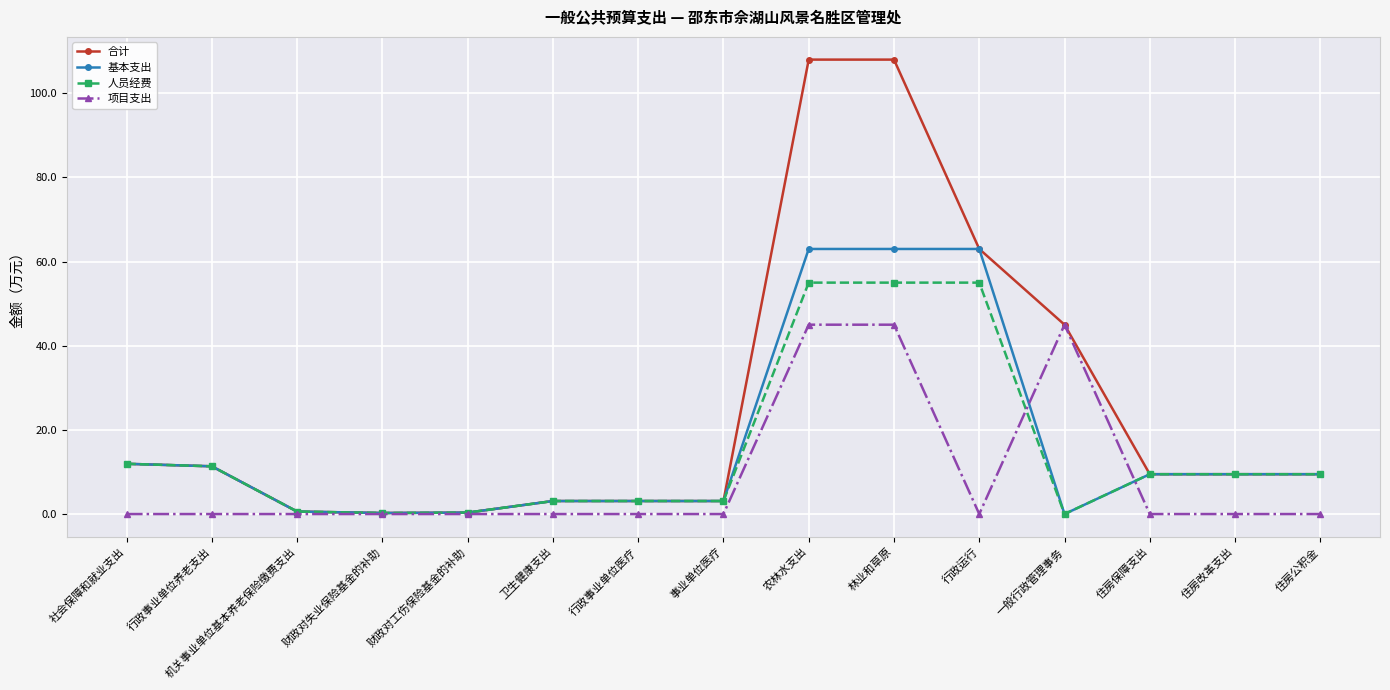

What is the spread (max minus min) of values at 事业单位医疗?

3.1